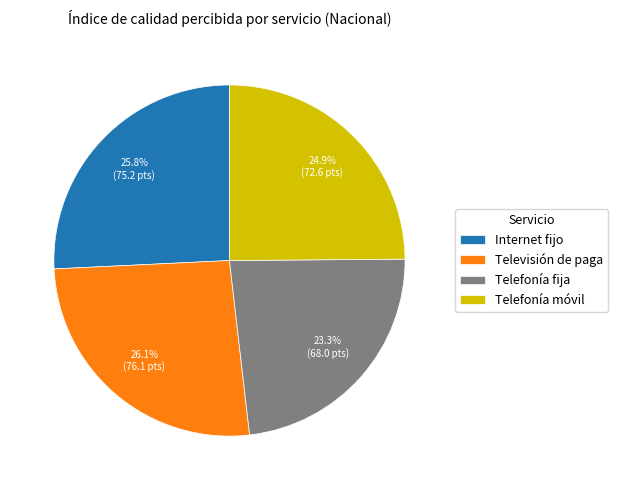

Which slice is the smallest?

Telefonía fija